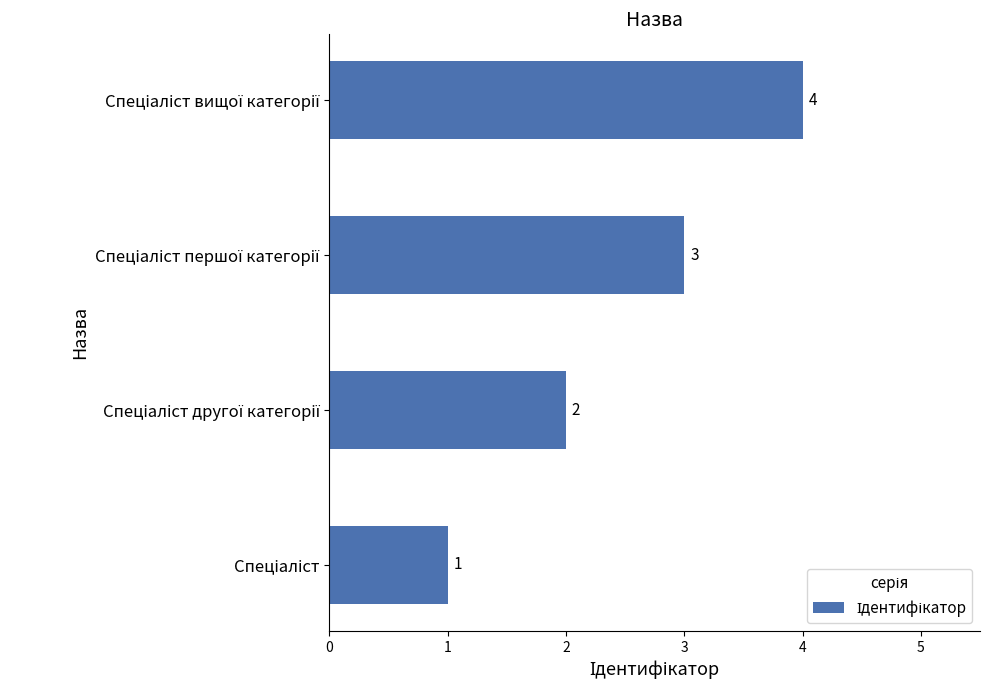

What is the maximum value shown in the chart?

4